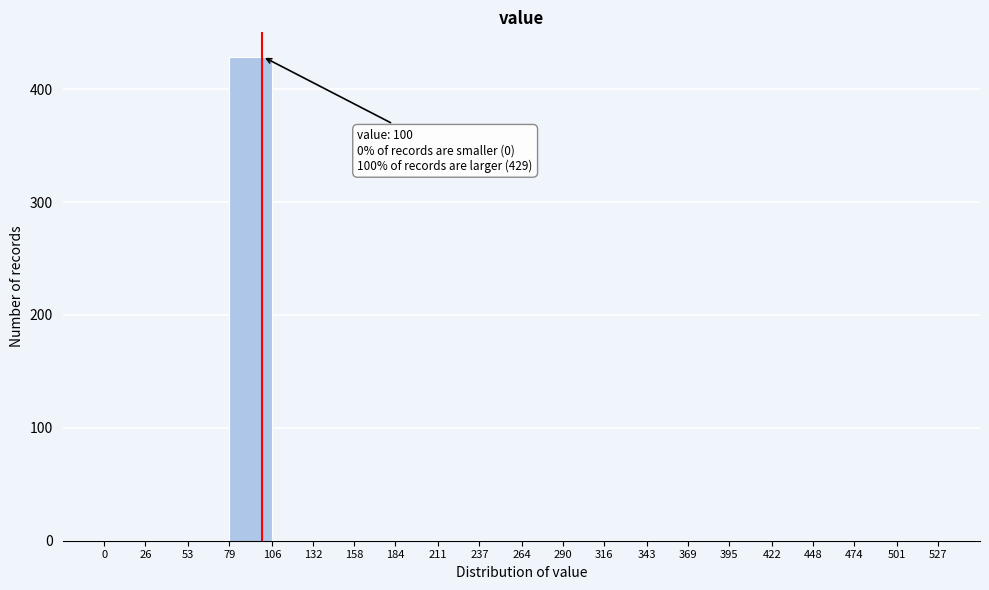

Which range on the x-axis has the tallest bar?

79 to 106